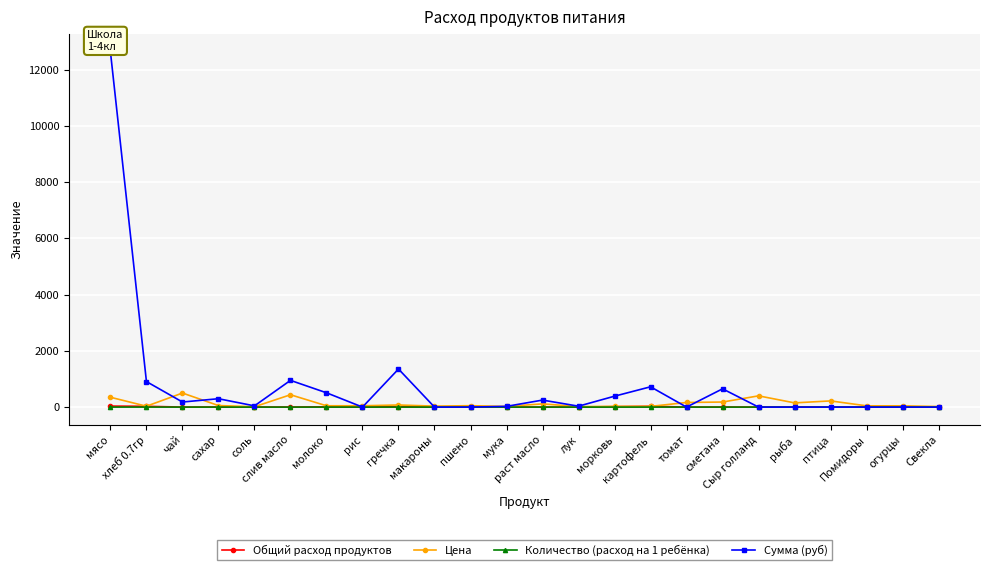

What is the average value of the Сумма (руб) series?

789.4